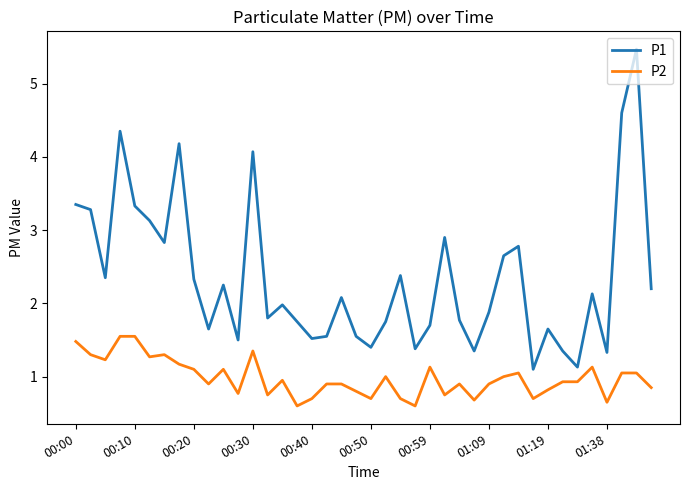

List the series in order of their peak value, lowest first.

P2, P1